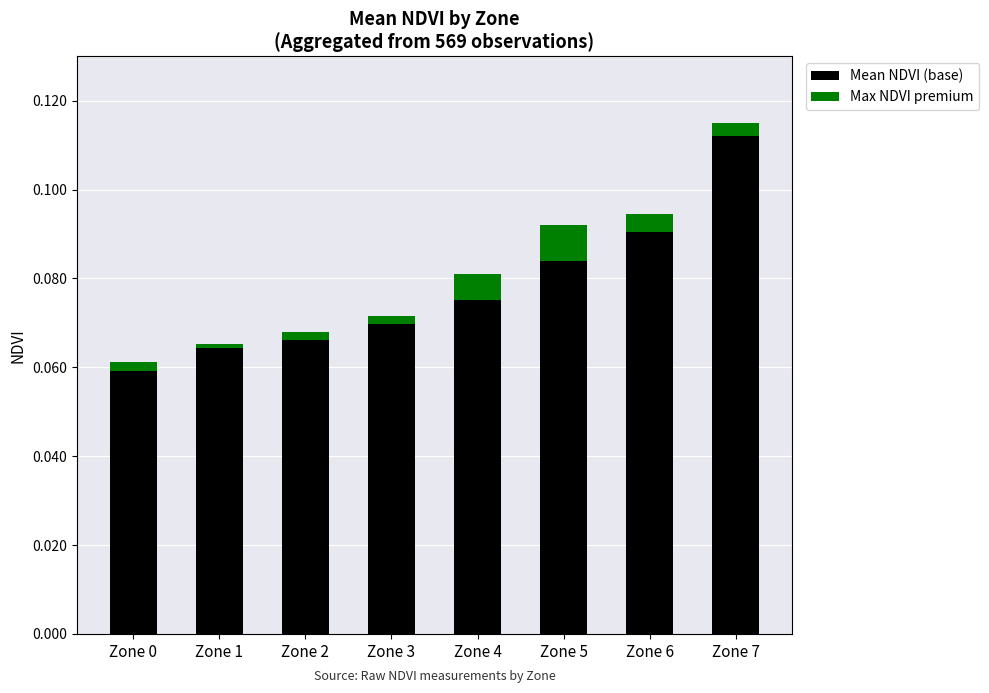

The Mean NDVI (base) series shows 0.2 at Zone 7. True or false?

False